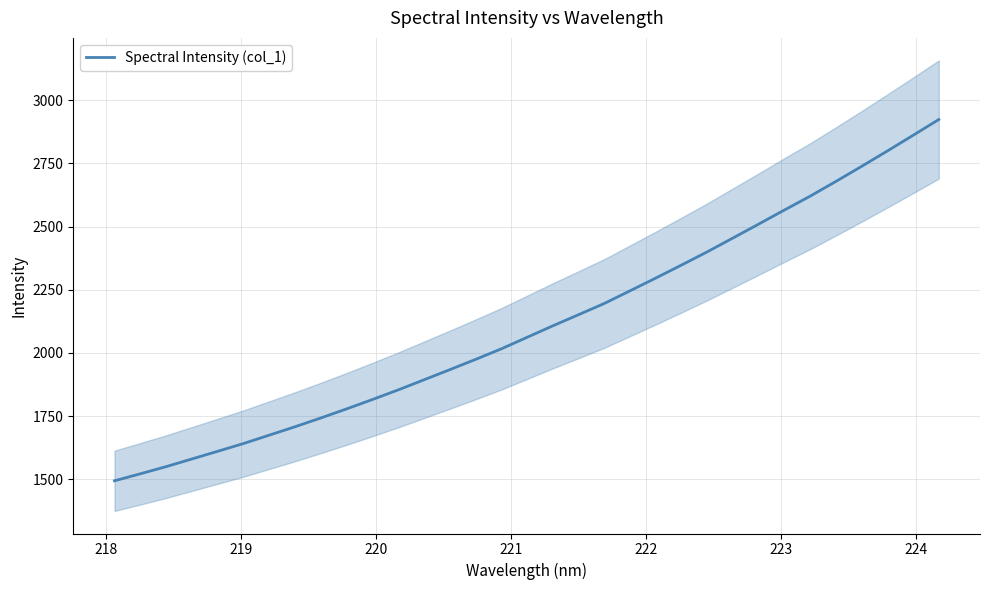

Reading right to left, transcribe all the data shown in this chart.

2924.1	2861.4	2799.4	2738.6	2678.8	2620.5	2565.6	2509.9	2454.8	2399.9	2347.6	2296.1	2245.6	2195.4	2150.9	2106.8	2061.3	2015.7	1973.9	1933.2	1893.1	1853.2	1815.1	1778.1	1742.2	1707.4	1674.1	1641.0	1610.2	1579.8	1549.5	1521.1	1493.5